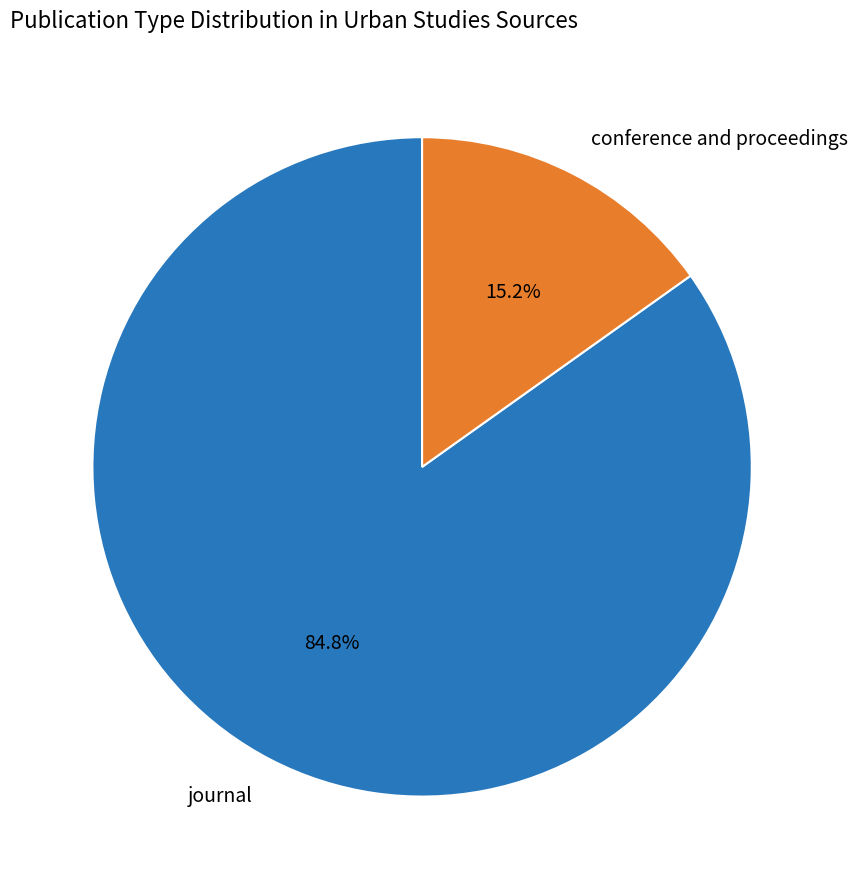

Is the sum of conference and proceedings and journal greater than half?

Yes